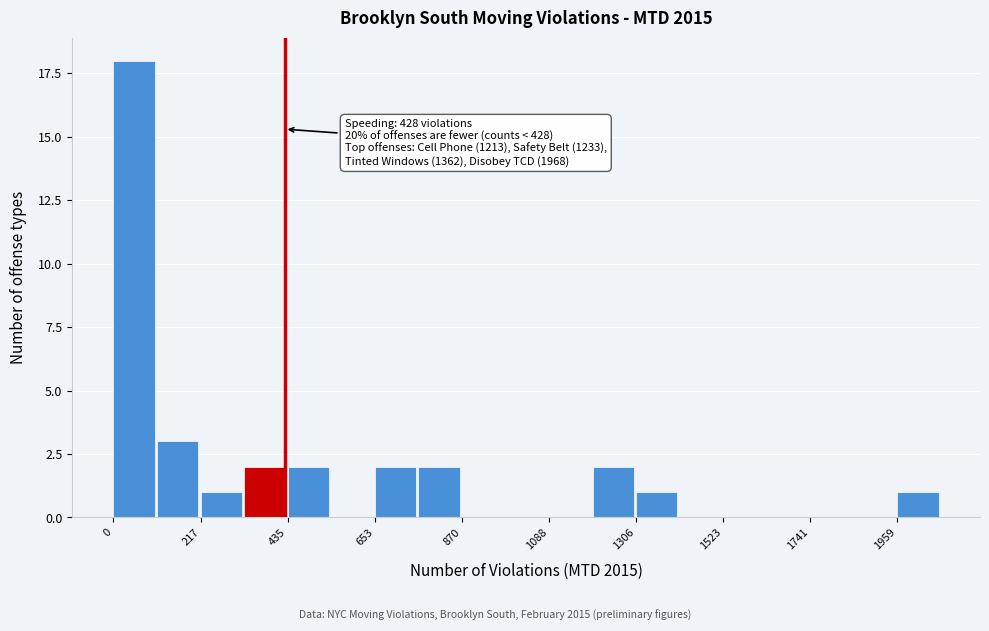

Around what value on the x-axis is the tallest bar? Give the approximate position of its centre, as read against the axis.

50